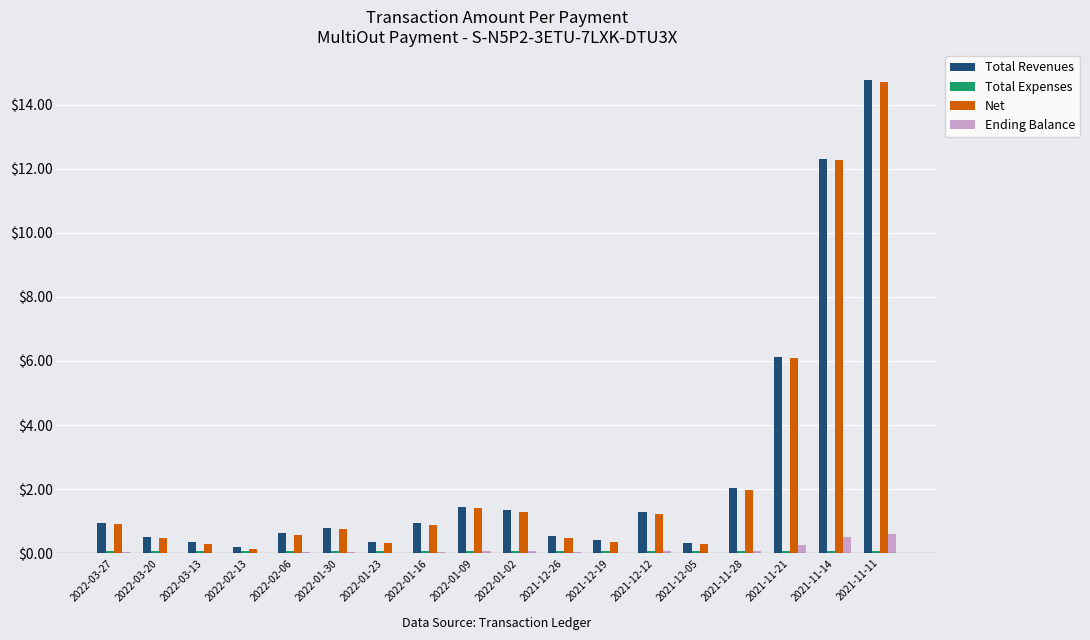

Are the bars grouped side by side (vs. stacked)?

Yes